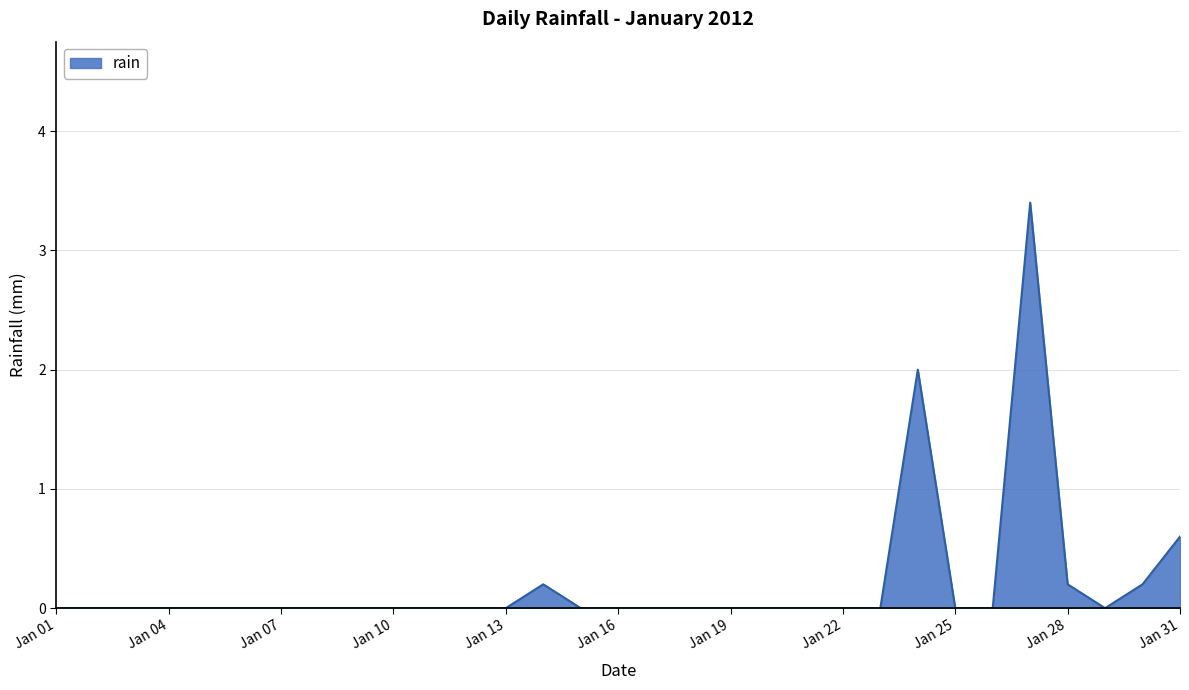

What is the difference between the maximum and minimum values?

3.4